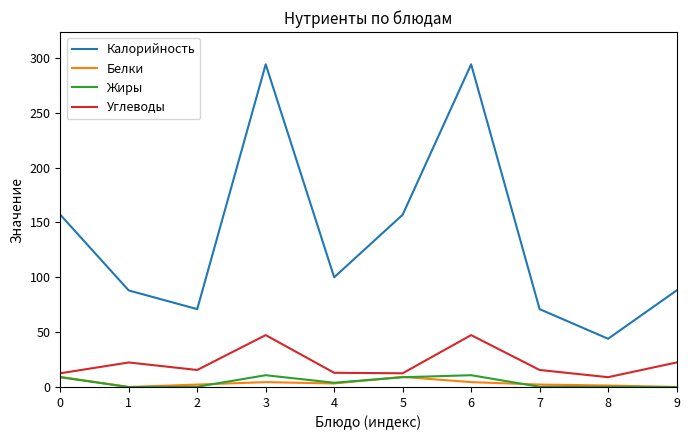

Which series has the widest spread of values?

Калорийность